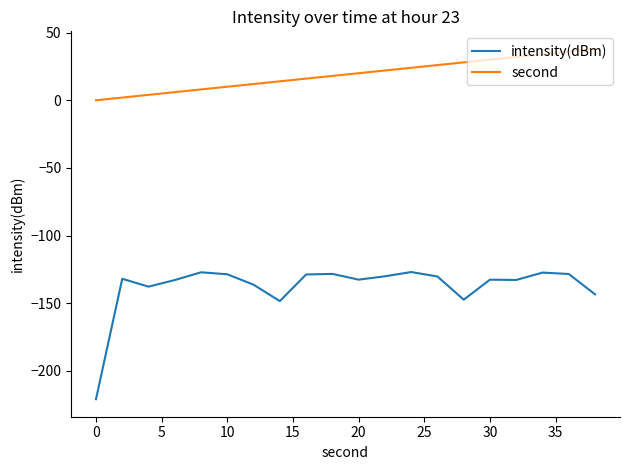

What is the difference between the maximum and minimum values in the intensity(dBm) series?

94.0